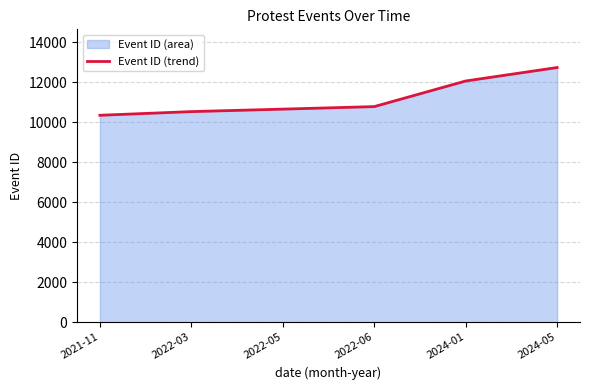

What is the ratio of the value at 2024-05 to the value at 2021-11?

1.2